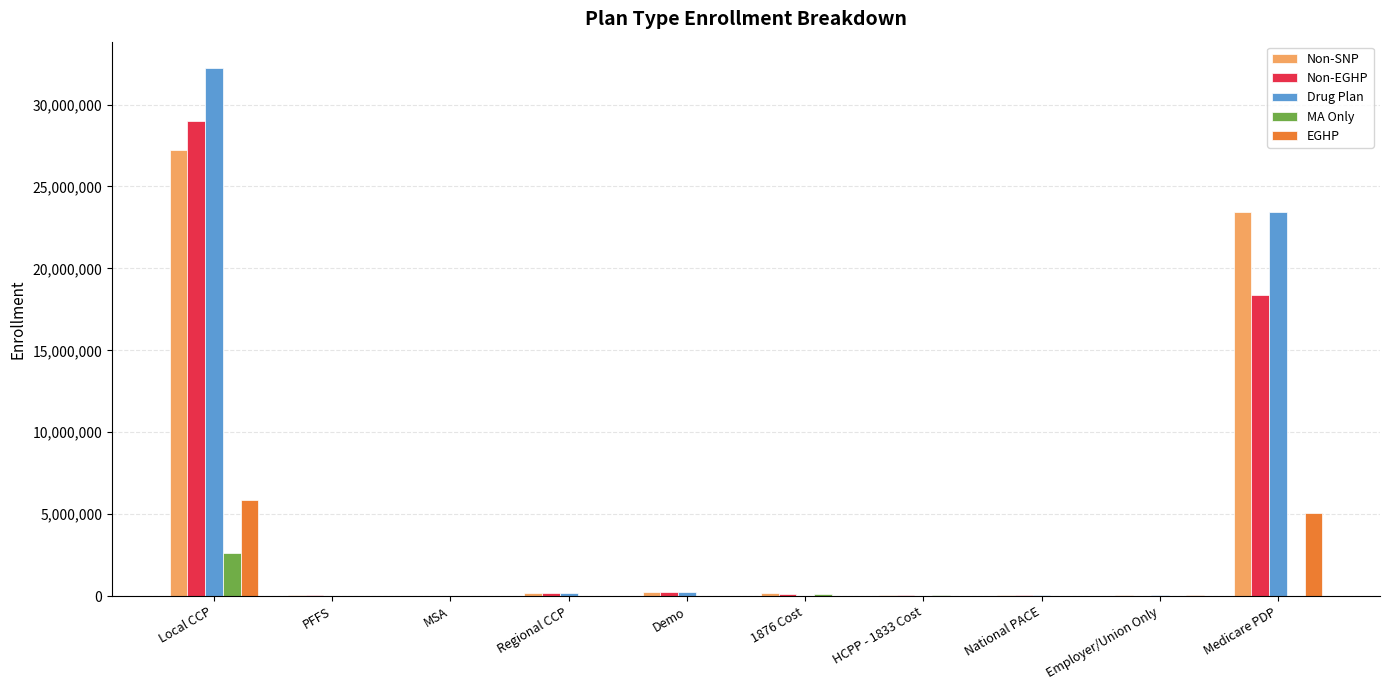

Count the number of categories in the chart.

10